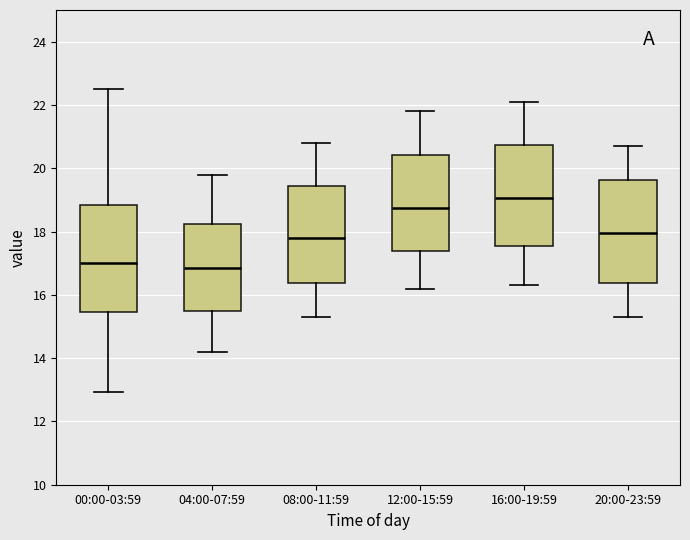

Reading left to right, transcribe this box plot: for each box, give where its median line is, the range the box spans, and where its two whiskers end, as read against the y-axis. The values are not printed on the chart, so give them approximately, as read against the axis.

00:00-03:59: median 17.0, box 15.4 to 18.8, whiskers 13.0 to 22.6
04:00-07:59: median 16.8, box 15.4 to 18.2, whiskers 14.2 to 19.8
08:00-11:59: median 17.8, box 16.4 to 19.4, whiskers 15.4 to 20.8
12:00-15:59: median 18.8, box 17.4 to 20.4, whiskers 16.2 to 21.8
16:00-19:59: median 19.0, box 17.6 to 20.8, whiskers 16.4 to 22.2
20:00-23:59: median 18.0, box 16.4 to 19.6, whiskers 15.4 to 20.8